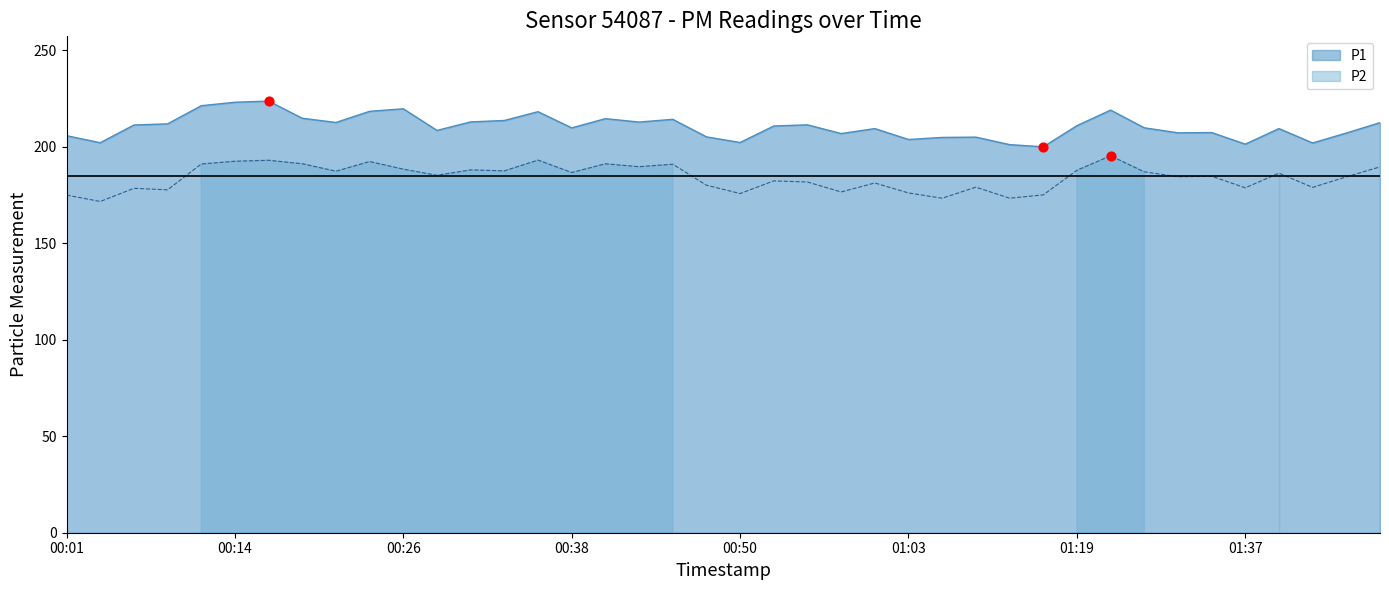

Which series has the largest Y range (max minus min)?

P1